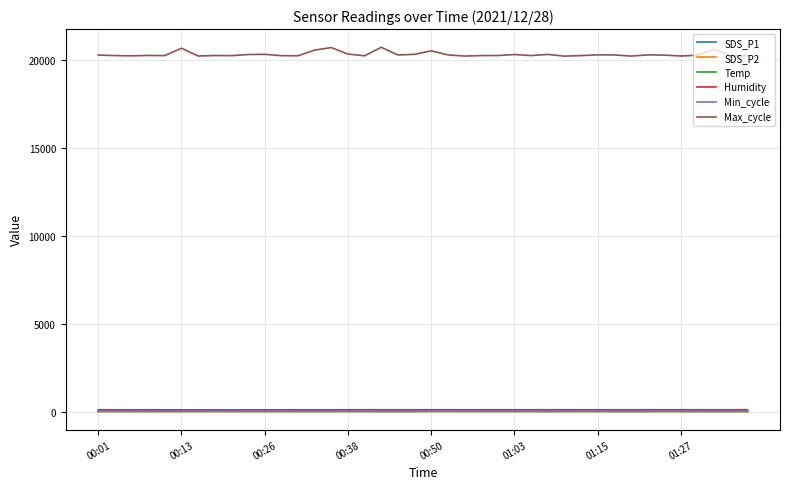

What is the maximum value for Temp?

9.5